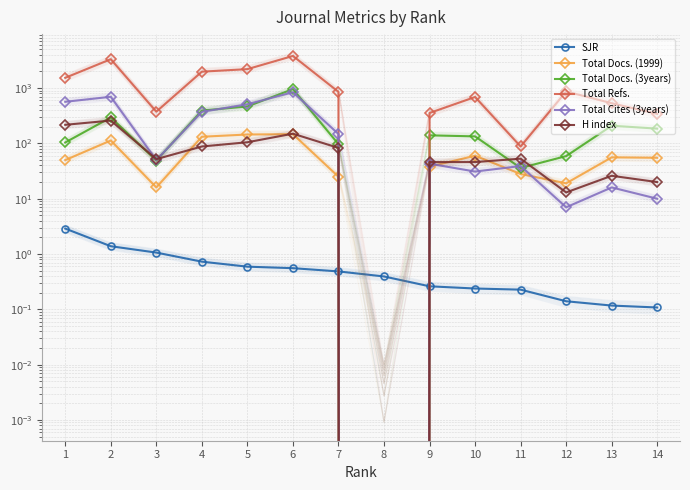

Reading right to left, list all the values displayed in this chart.

SJR: 14=0.1	13=0.1	12=0.1	11=0.2	10=0.2	9=0.3	8=0.4	7=0.5	6=0.6	5=0.6	4=0.7	3=1.1	2=1.4	1=2.9
Total Docs. (1999): 14=55.0	13=56.0	12=19.0	11=28.0	10=60.0	9=38.0	8=0.0	7=25.0	6=147.0	5=145.0	4=132.0	3=16.0	2=113.0	1=50.0
Total Docs. (3years): 14=185.0	13=209.0	12=59.0	11=36.0	10=134.0	9=140.0	8=0.0	7=97.0	6=960.0	5=466.0	4=393.0	3=49.0	2=295.0	1=104.0
Total Refs.: 14=342.0	13=533.0	12=870.0	11=88.0	10=691.0	9=355.0	8=0.0	7=855.0	6=3816.0	5=2204.0	4=1983.0	3=375.0	2=3332.0	1=1536.0
Total Cites (3years): 14=10.0	13=16.0	12=7.0	11=39.0	10=31.0	9=43.0	8=0.0	7=148.0	6=842.0	5=511.0	4=372.0	3=50.0	2=697.0	1=566.0
H index: 14=20.0	13=26.0	12=13.0	11=53.0	10=46.0	9=46.0	8=0.0	7=83.0	6=150.0	5=105.0	4=88.0	3=52.0	2=259.0	1=217.0